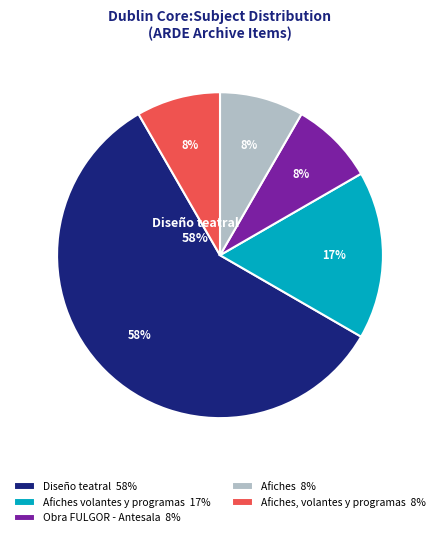

Is Diseño teatral the majority of the pie?

Yes